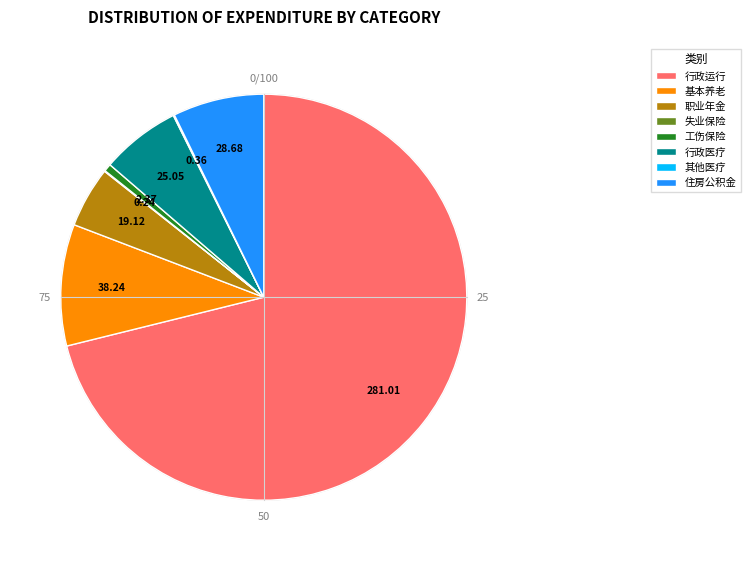

Is there any slice that represents more than half of the pie?

Yes